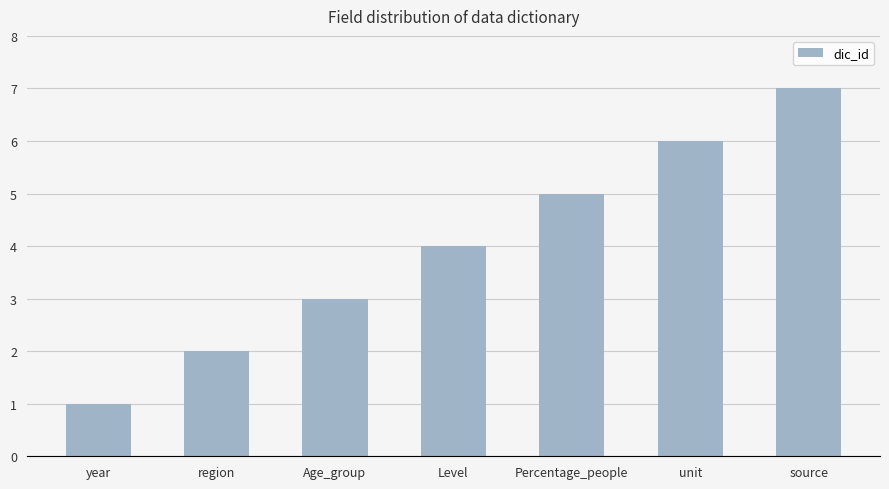

Rank the categories by value from lowest to highest.

year, region, Age_group, Level, Percentage_people, unit, source